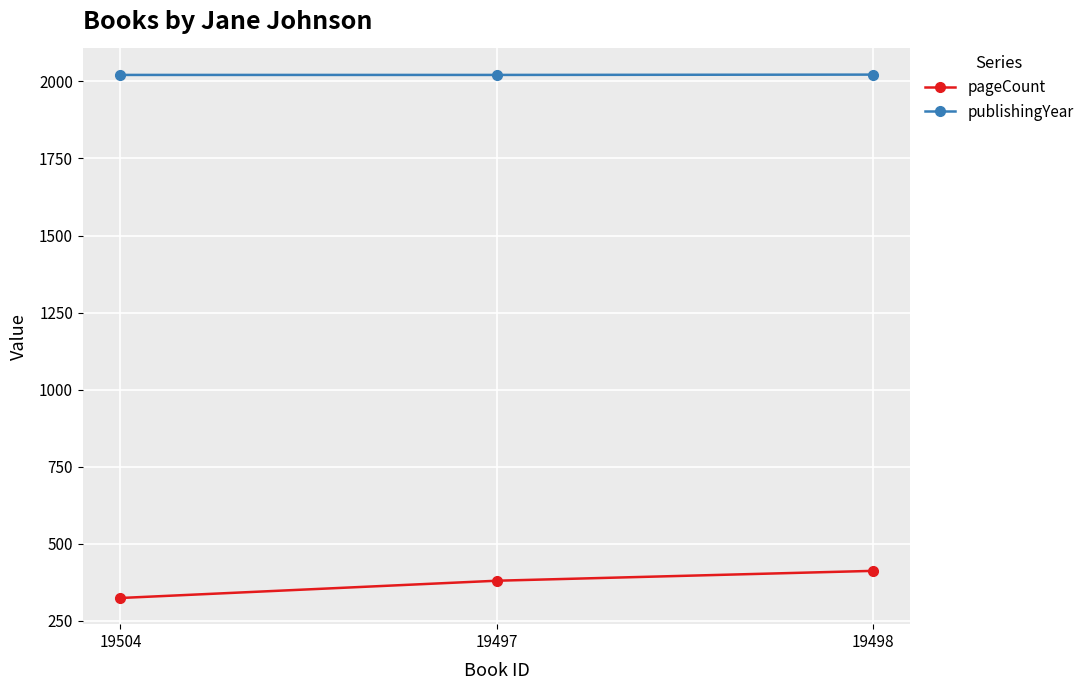

What is the label of the 1st point from the left?

19504